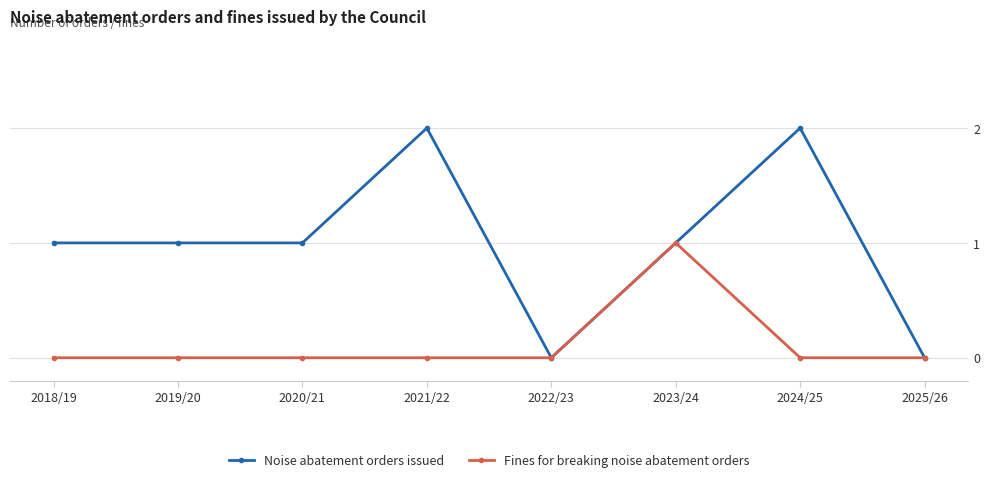

Which series has the largest total across all categories?

Noise abatement orders issued